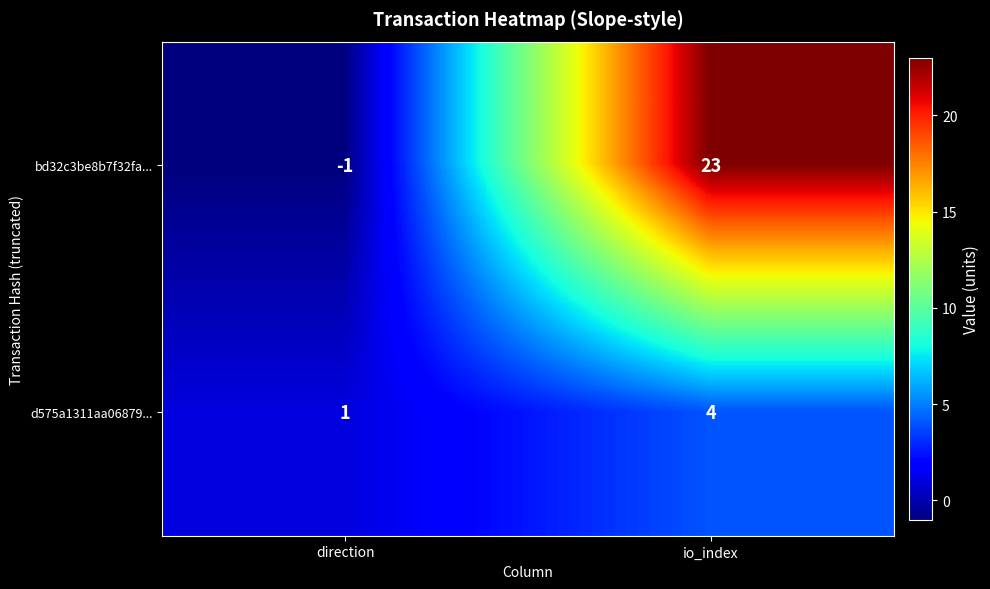

Which series has the largest total across all categories?

bd32c3be8b7f32fa...